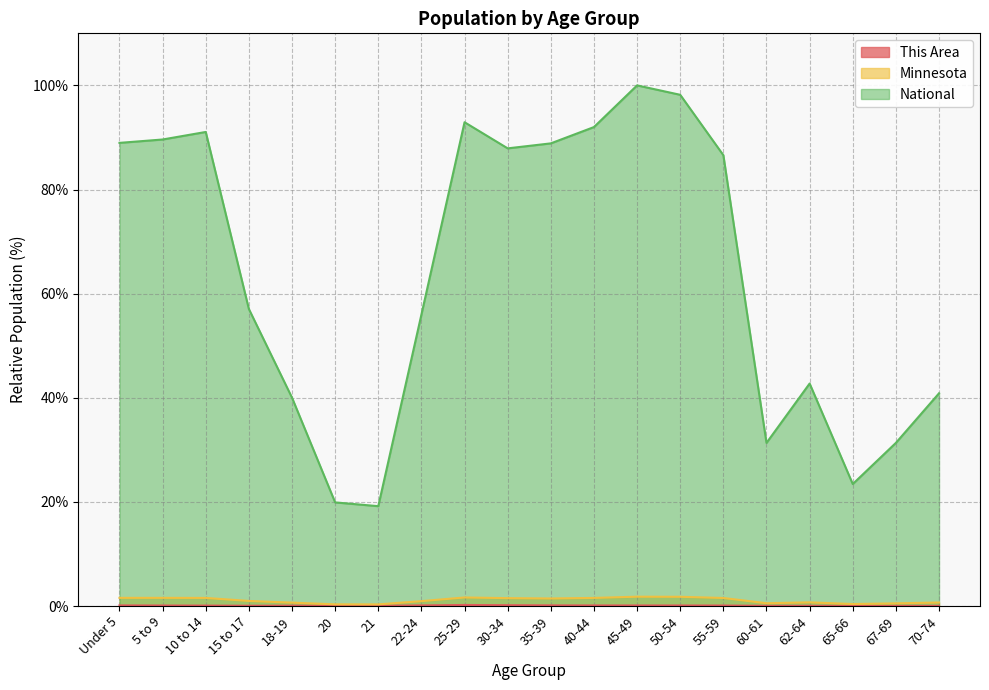

What is the value of the This Area point at the 9th from the left?

0.2